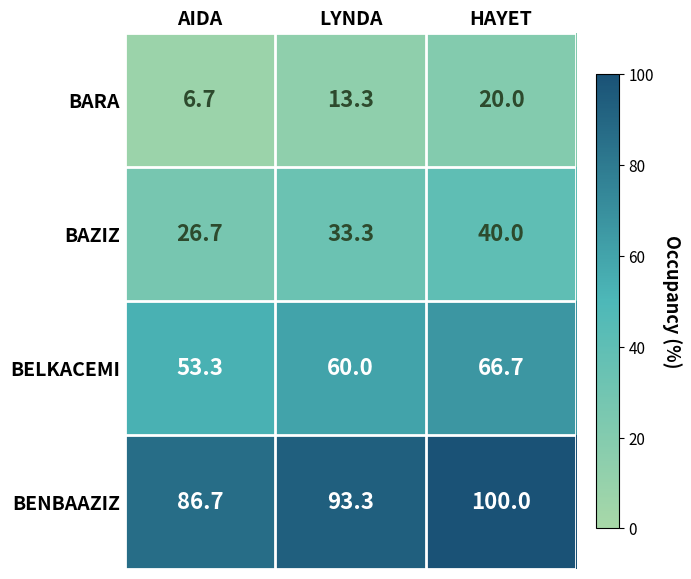

What is the difference between the highest and lowest values at AIDA?

80.0